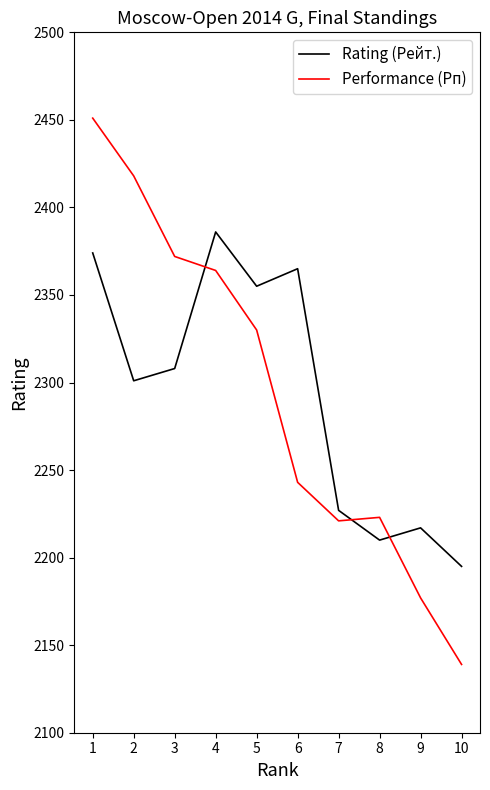

Which category has the lowest value across all series?

10